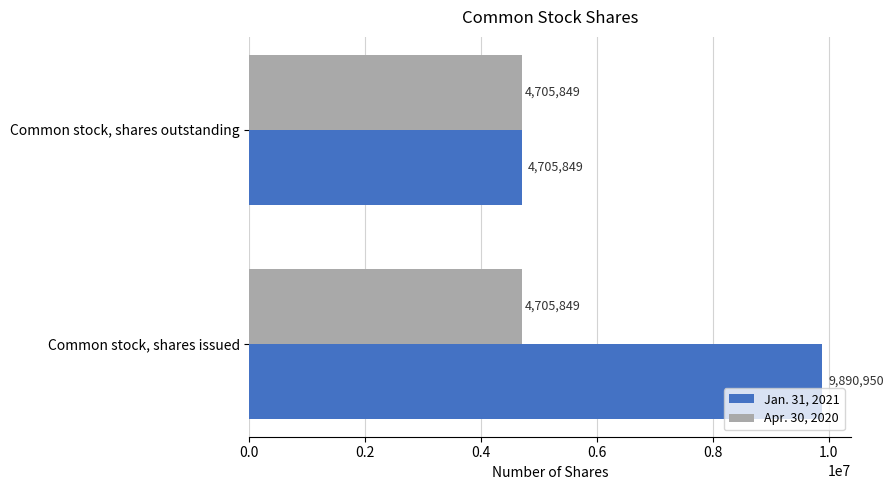

What is the greatest value displayed?

9890950